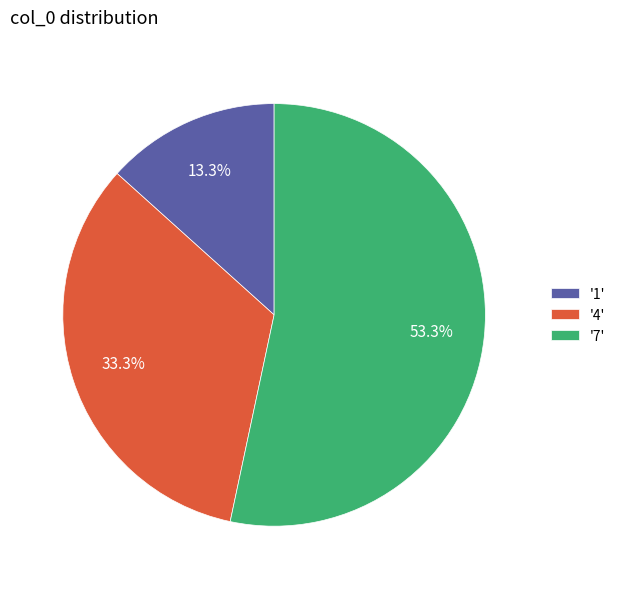

Is there any slice that represents more than half of the pie?

Yes